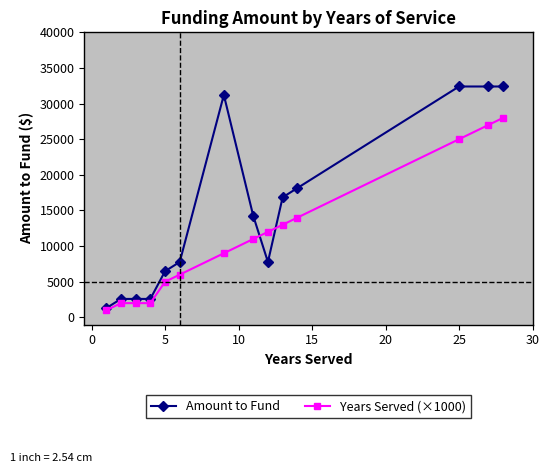

Is this an area chart (filled region under the line)?

No